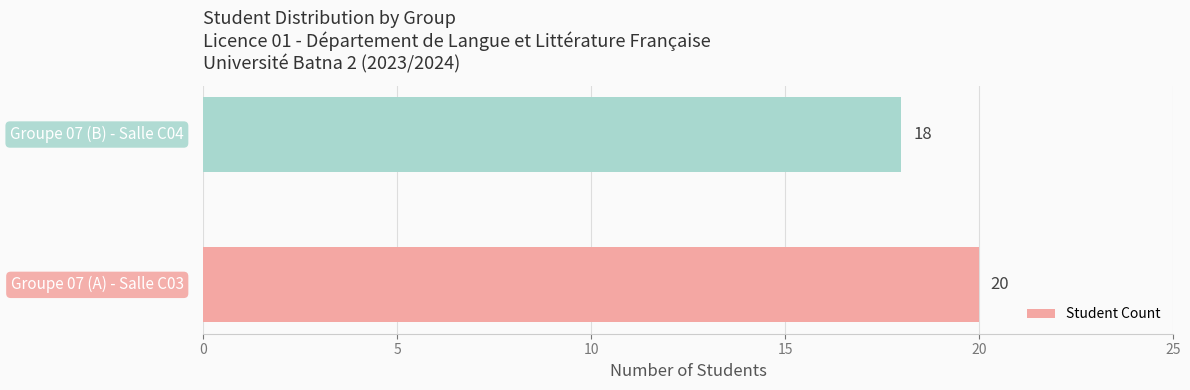

What is the greatest value displayed?

20